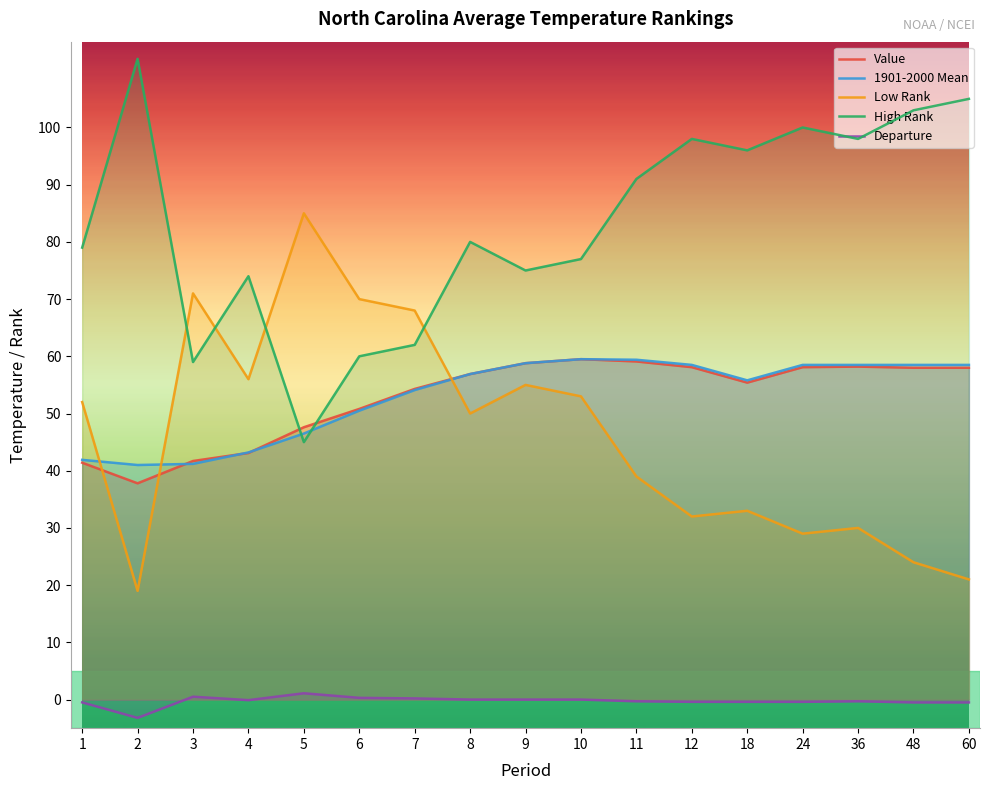

True or false: Low Rank and Departure cross at least once.

False